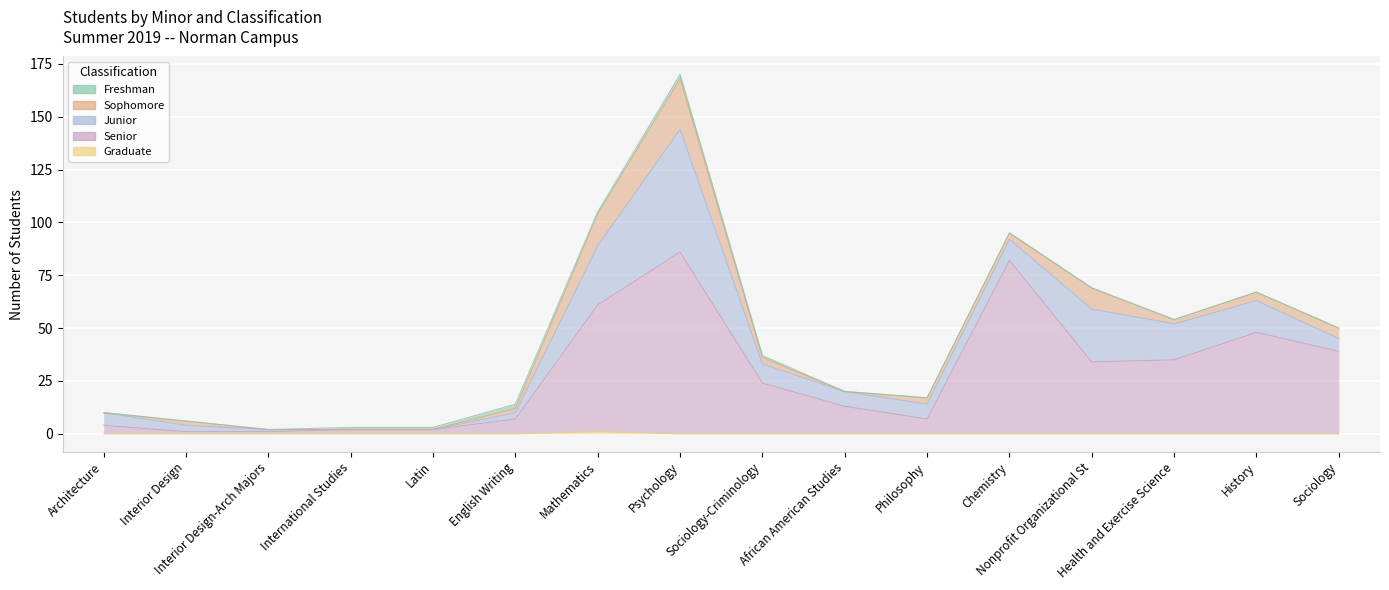

How many distinct data groups are displayed?

5